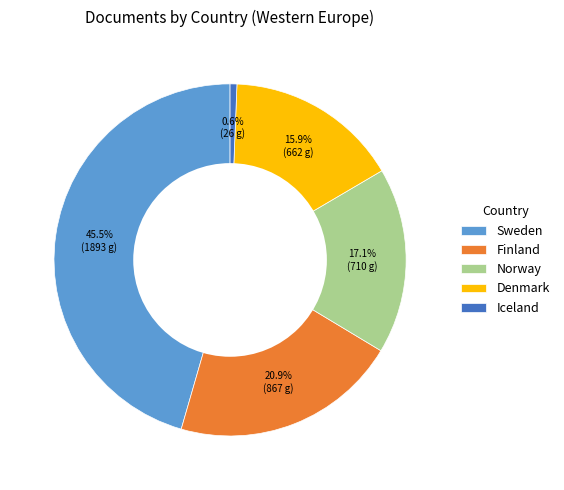

The Norway slice represents 17% of the pie. True or false?

True